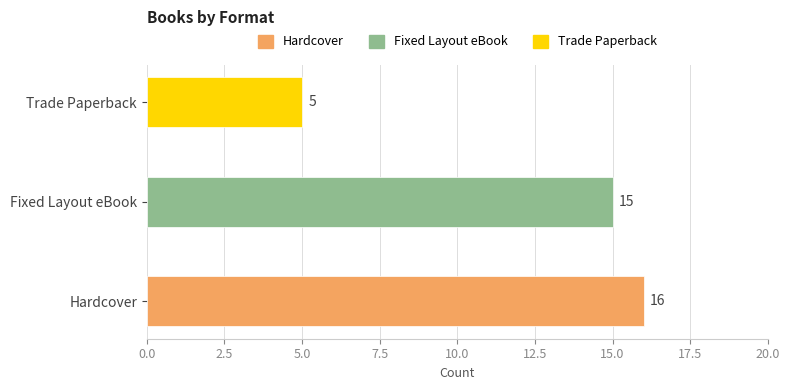

What is the sum of the values at Fixed Layout eBook and Hardcover?

31